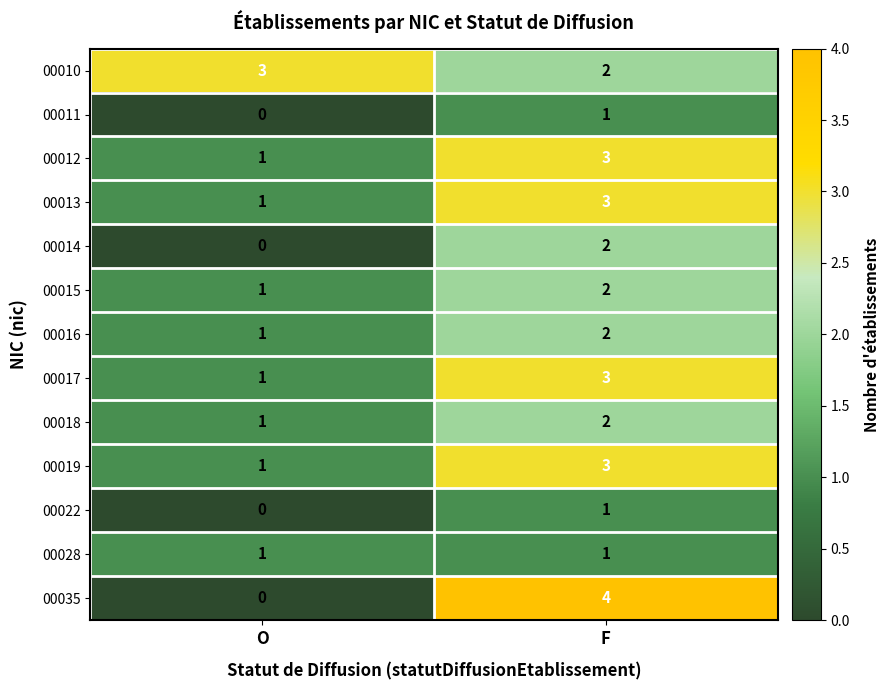

What value does the 00017 series have at F?

3